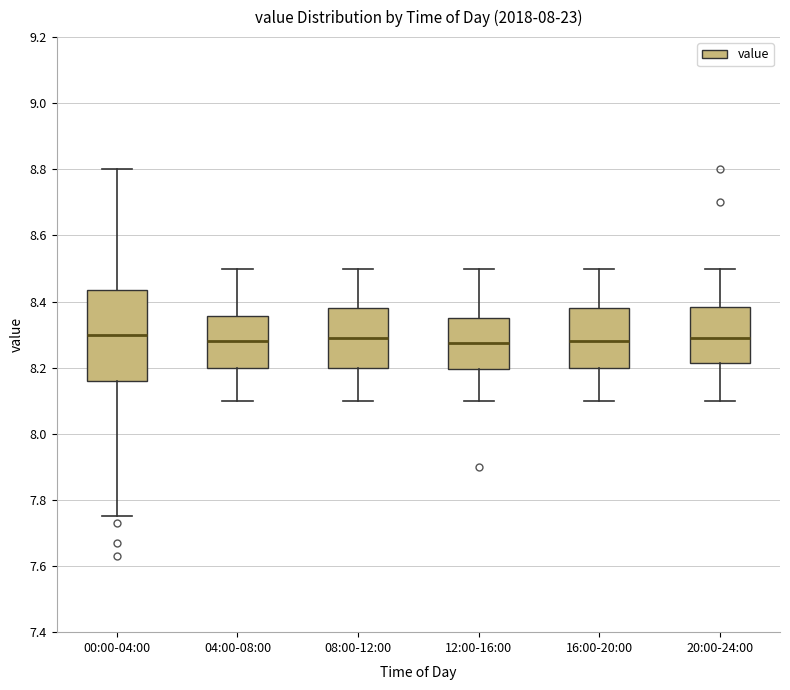

Reading left to right, read every box against the y-axis: the position of its median line, the range the box covers, and the ends of its whiskers. The values are not printed on the chart, so give them approximately, as read against the axis.

00:00-04:00: median 8.30, box 8.16 to 8.44, whiskers 7.76 to 8.80
04:00-08:00: median 8.28, box 8.20 to 8.36, whiskers 8.10 to 8.50
08:00-12:00: median 8.30, box 8.20 to 8.38, whiskers 8.10 to 8.50
12:00-16:00: median 8.28, box 8.20 to 8.36, whiskers 8.10 to 8.50
16:00-20:00: median 8.28, box 8.20 to 8.38, whiskers 8.10 to 8.50
20:00-24:00: median 8.30, box 8.22 to 8.38, whiskers 8.10 to 8.50